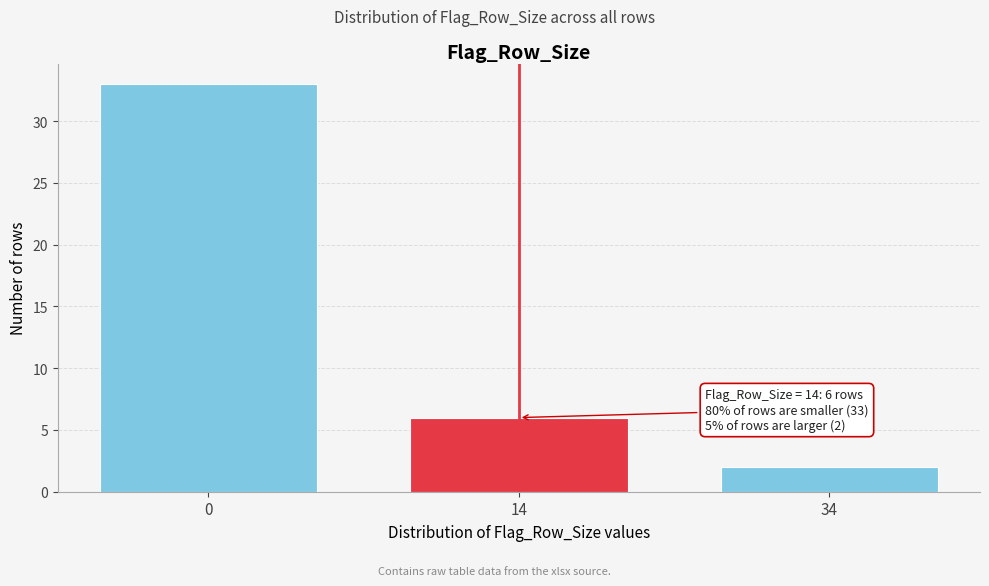

Reading left to right, what are all the values shown in this chart?

0=33	14=6	34=2